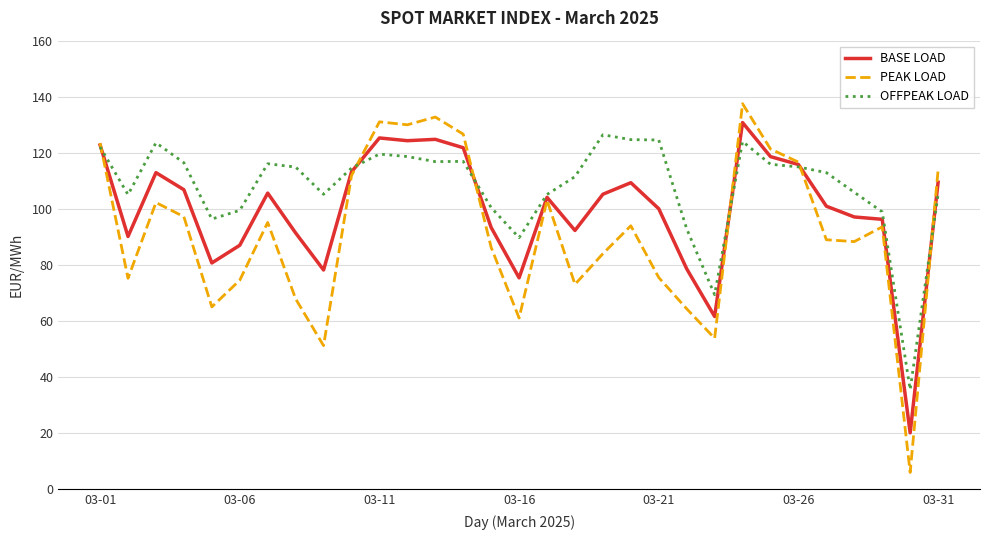

Which series has the largest total across all categories?

OFFPEAK LOAD